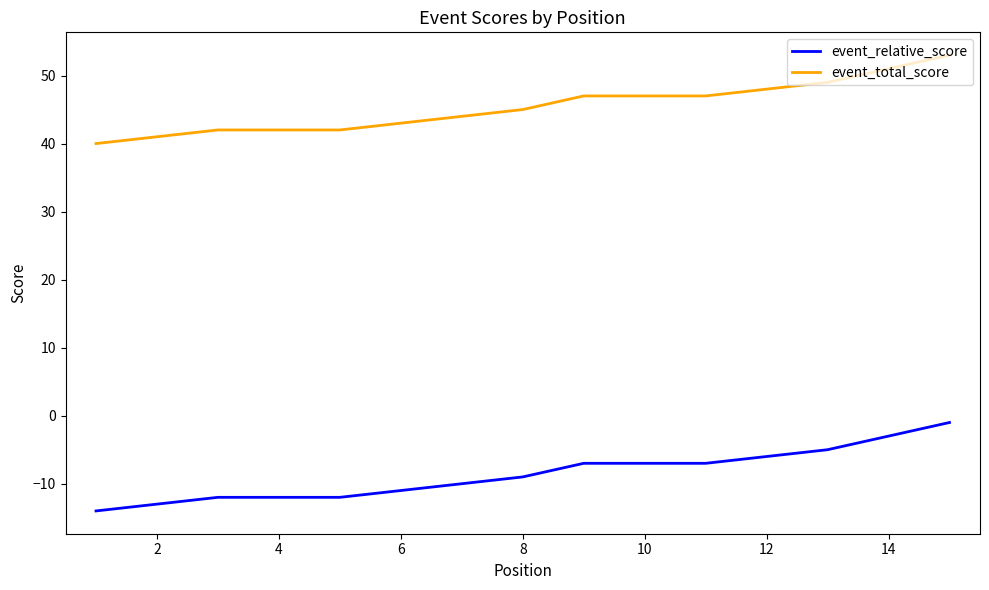

True or false: event_relative_score and event_total_score intersect in this chart.

False